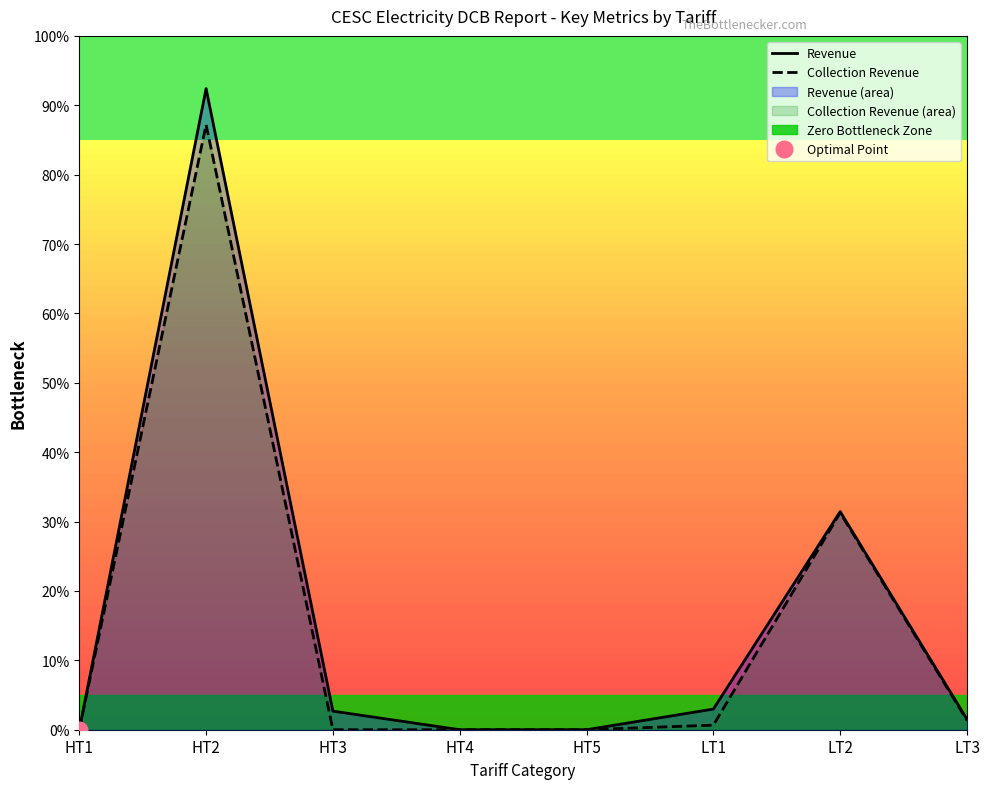

Is the value of Revenue at HT1 greater than the value of Collection Revenue at LT1?

No